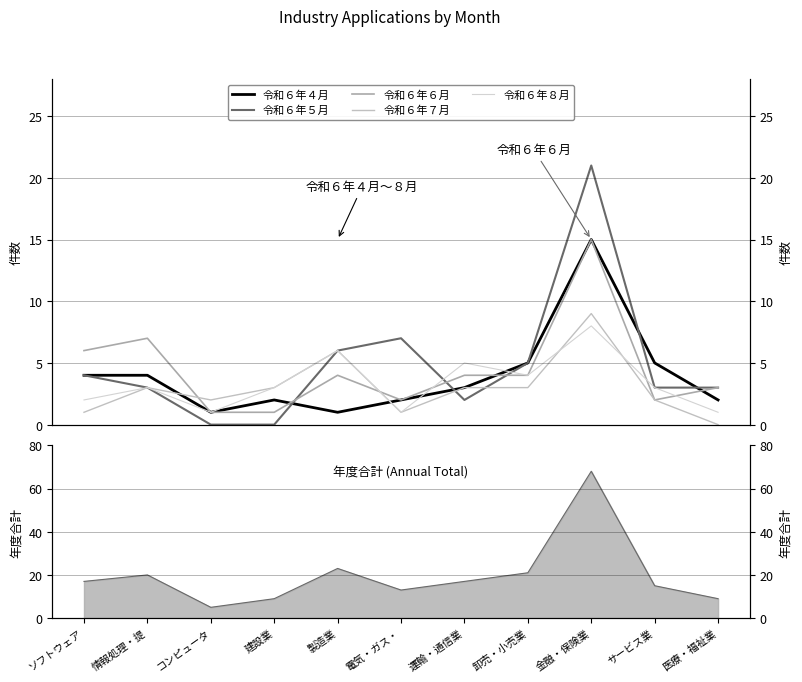

Does the chart display data point markers on the line(s)?

No